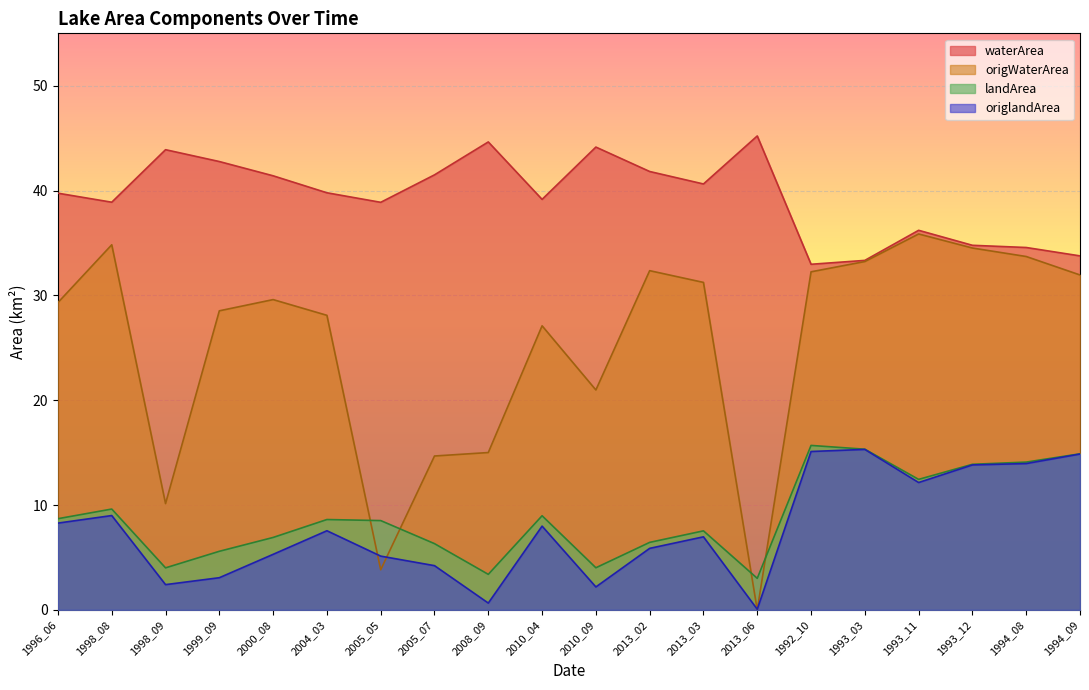

Where does the origlandArea series first go above 7?

1996_06